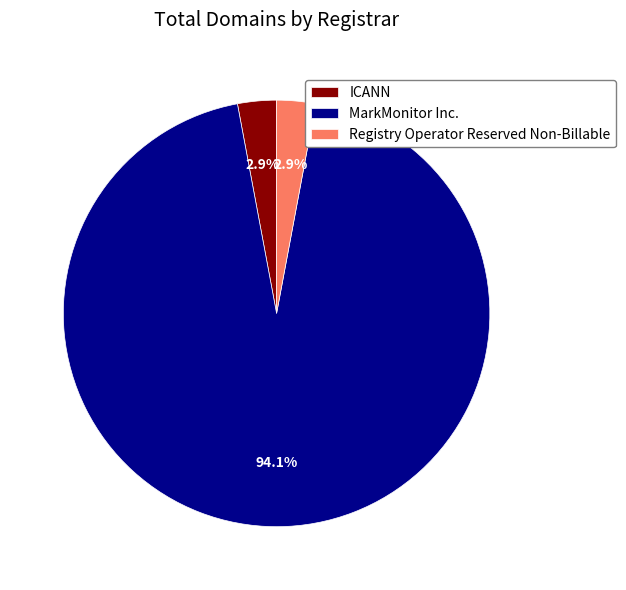

To the nearest percent, what percentage of the pie is MarkMonitor Inc.?

94%